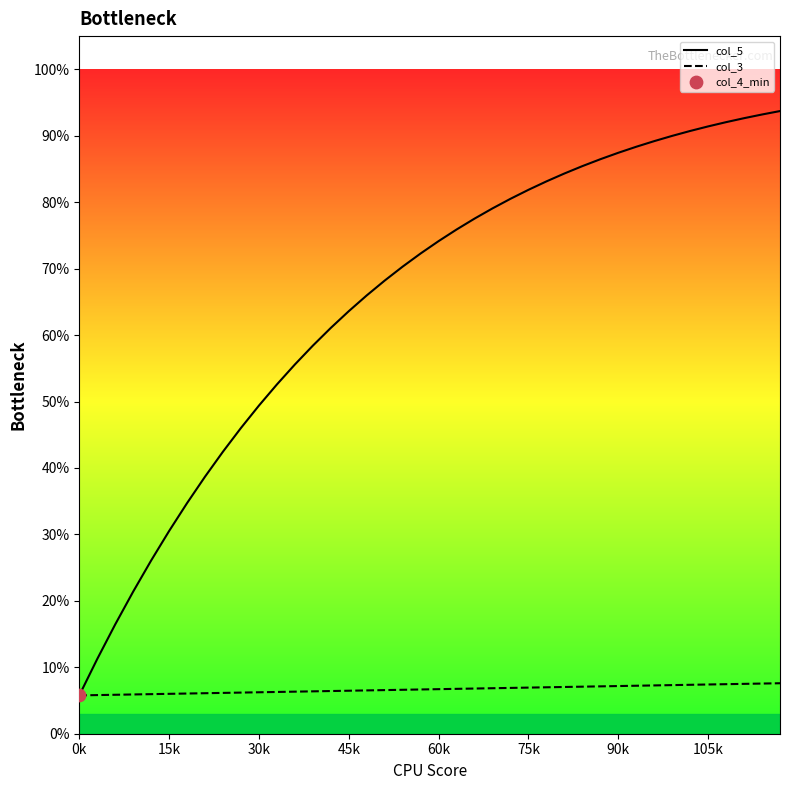

Which series has the largest total across all categories?

col_5